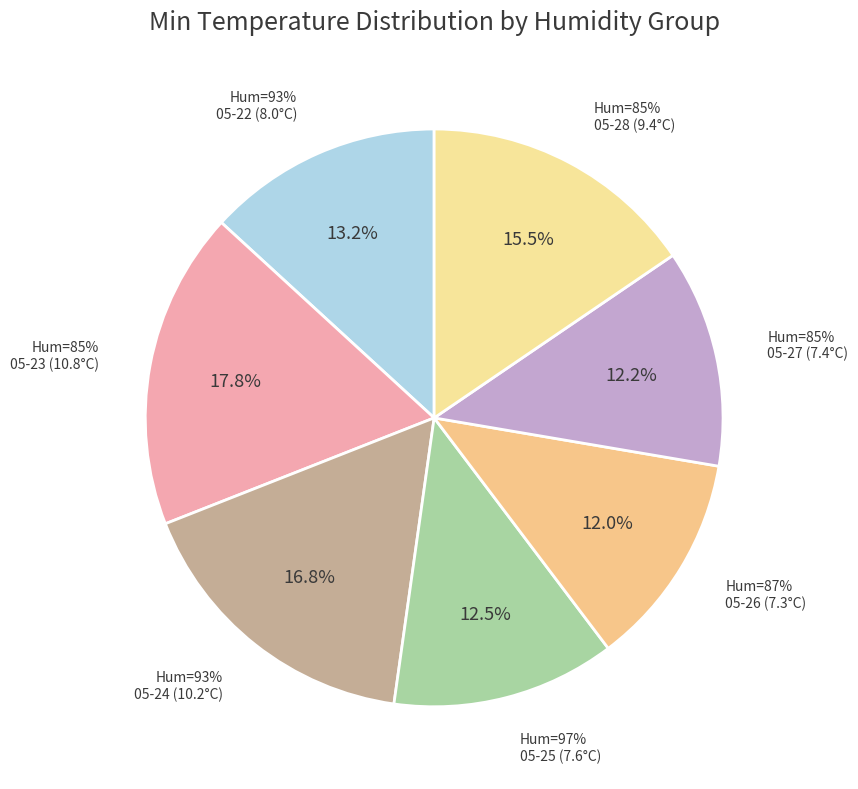

To the nearest percent, what is the difference between the largest and smallest slice percentages?

6%